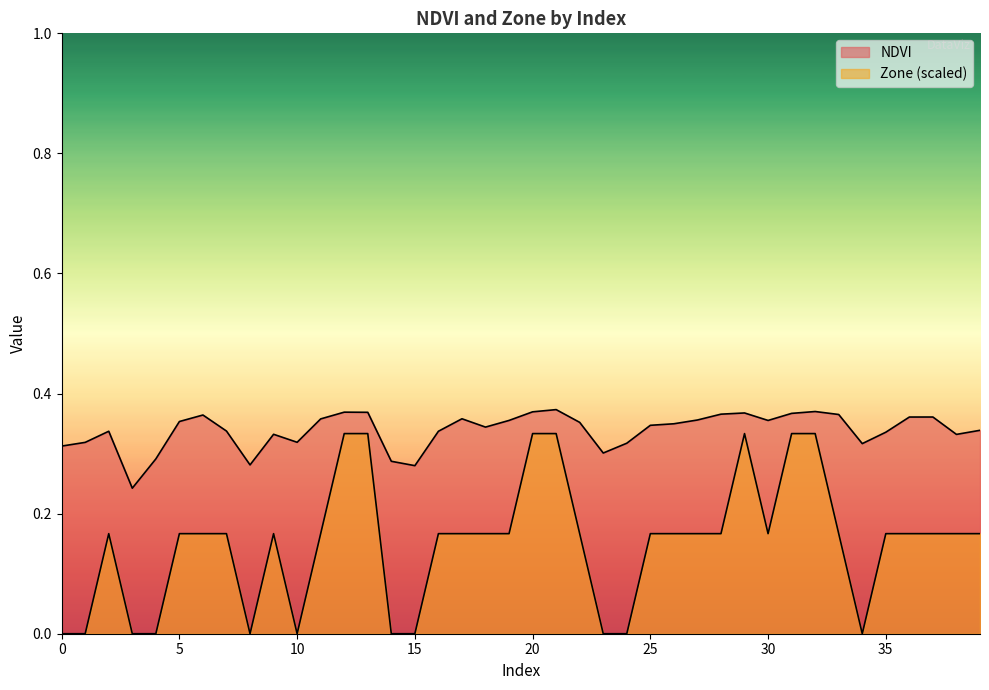

The value of NDVI at 0 is 0.4. True or false?

False